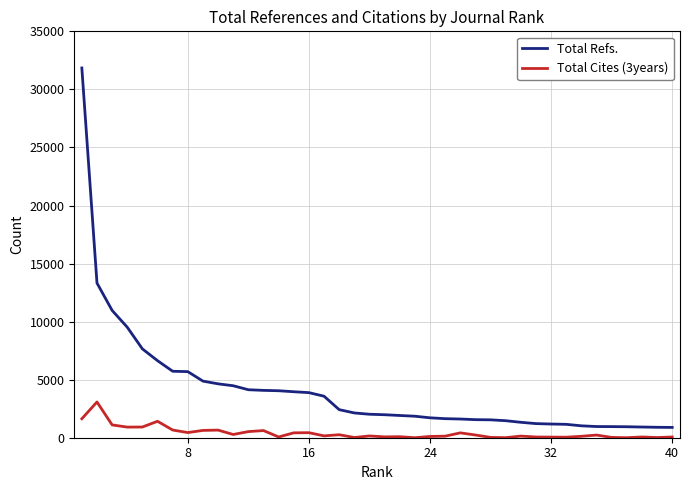

What is the minimum value for Total Refs.?

887